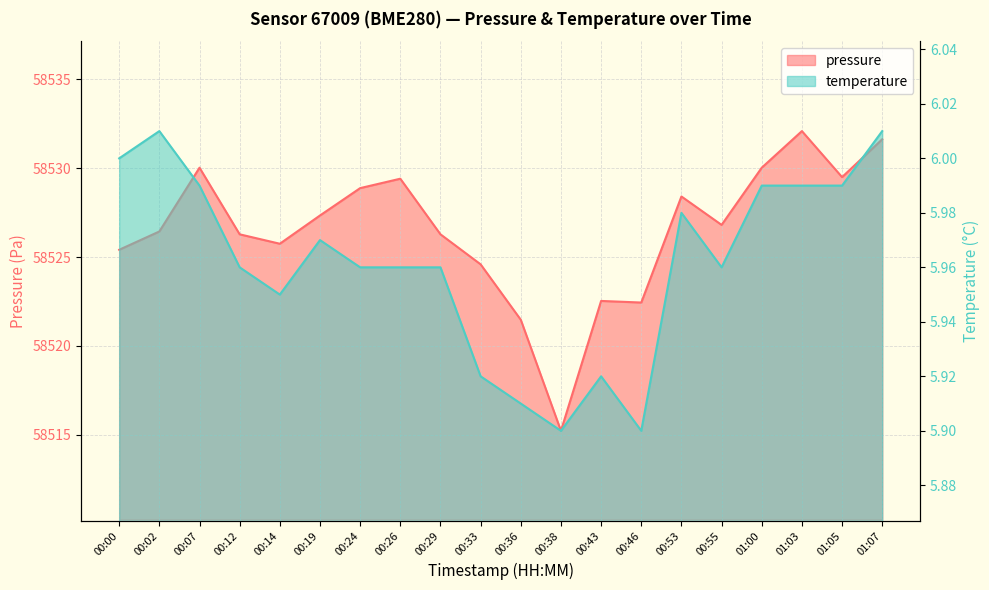

What is the sum of the temperature values at 01:03 and 00:14?

11.9